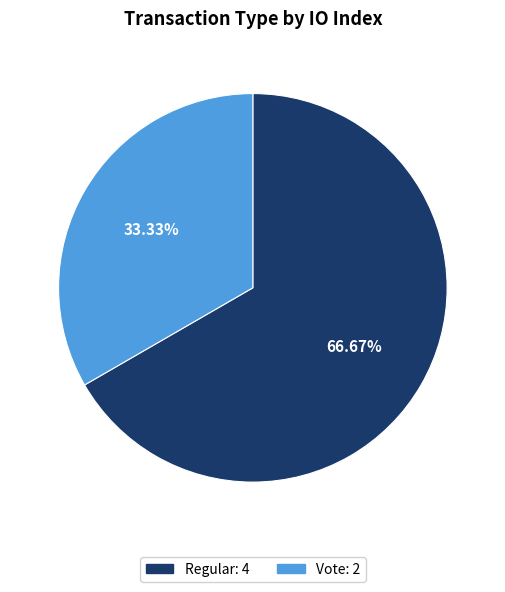

Is there any slice that represents more than half of the pie?

Yes